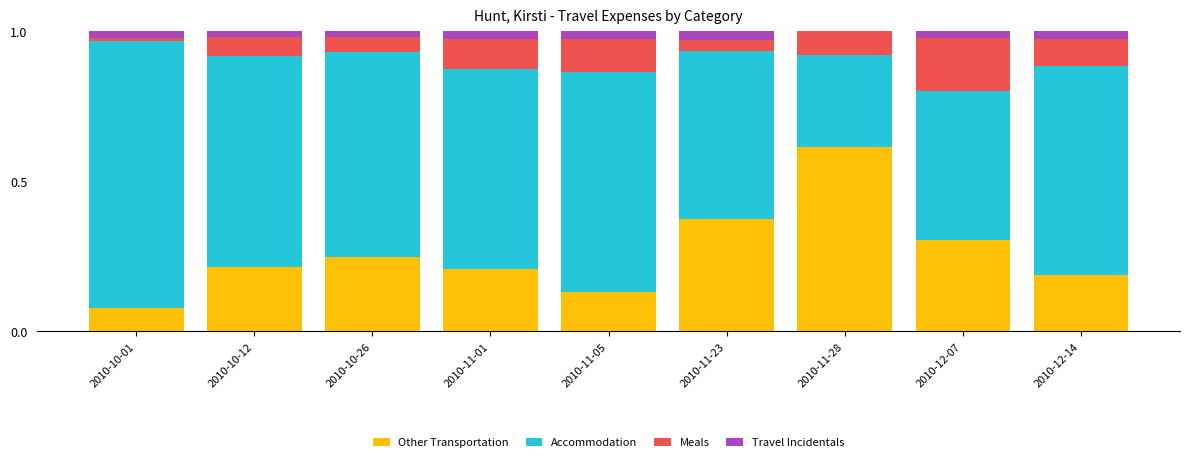

What is the sum of the Other Transportation values at 2010-10-26 and 2010-11-01?

0.5